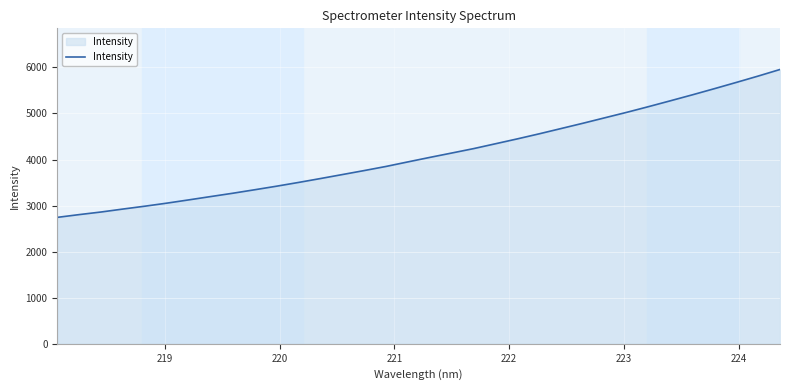

Does the chart display data point markers on the line(s)?

No